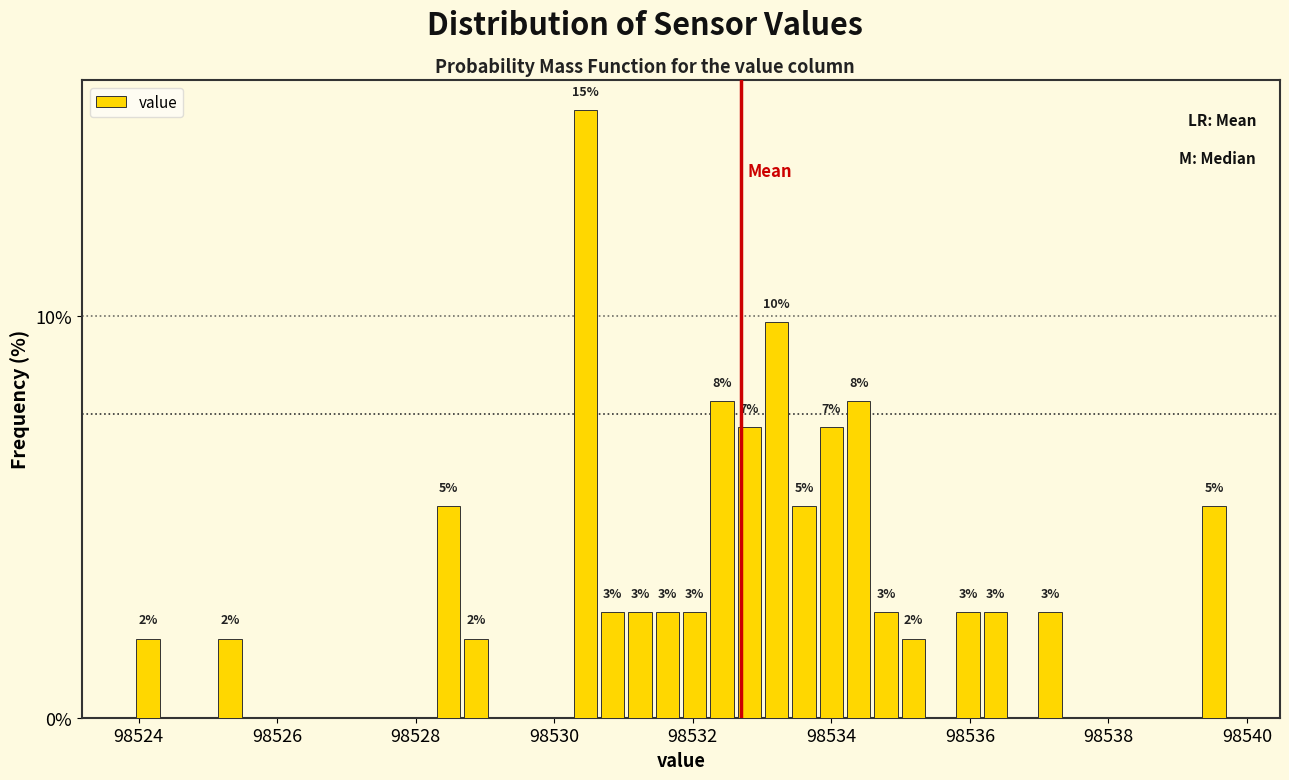

Around what value on the x-axis is the tallest bar? Give the approximate position of its centre, as read against the axis.

98530.4